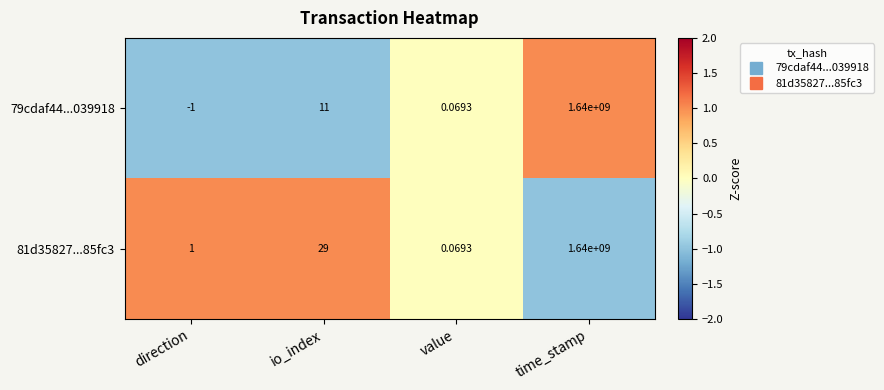

At which label is 79cdaf44...039918 closest to 819999999?

io_index